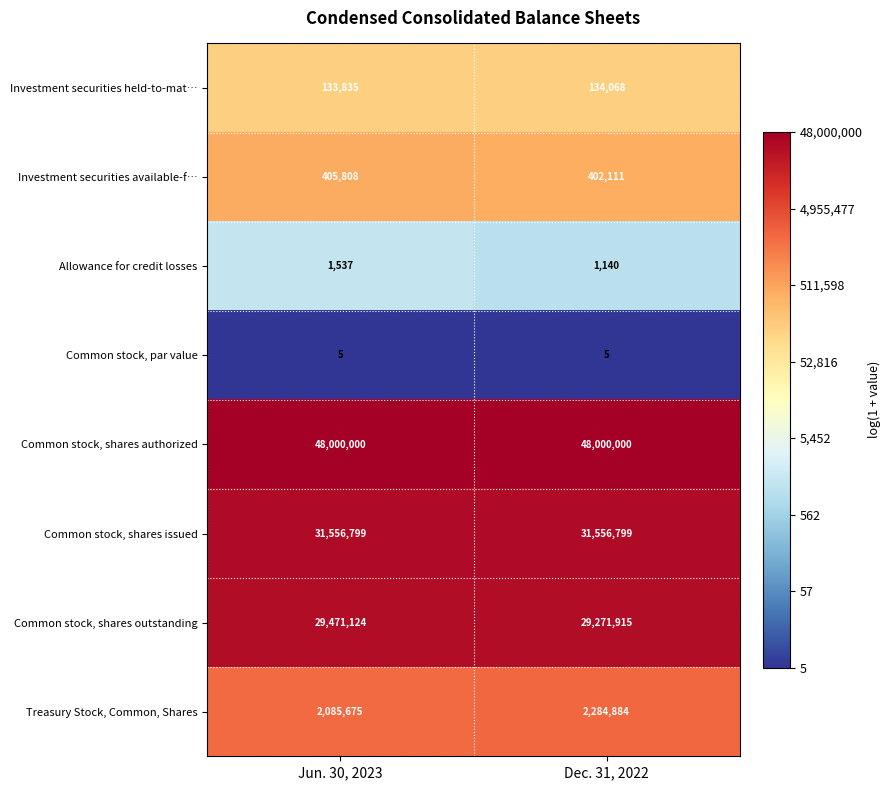

The value of Investment securities held-to-mat… at Jun. 30, 2023 is 133835. True or false?

True